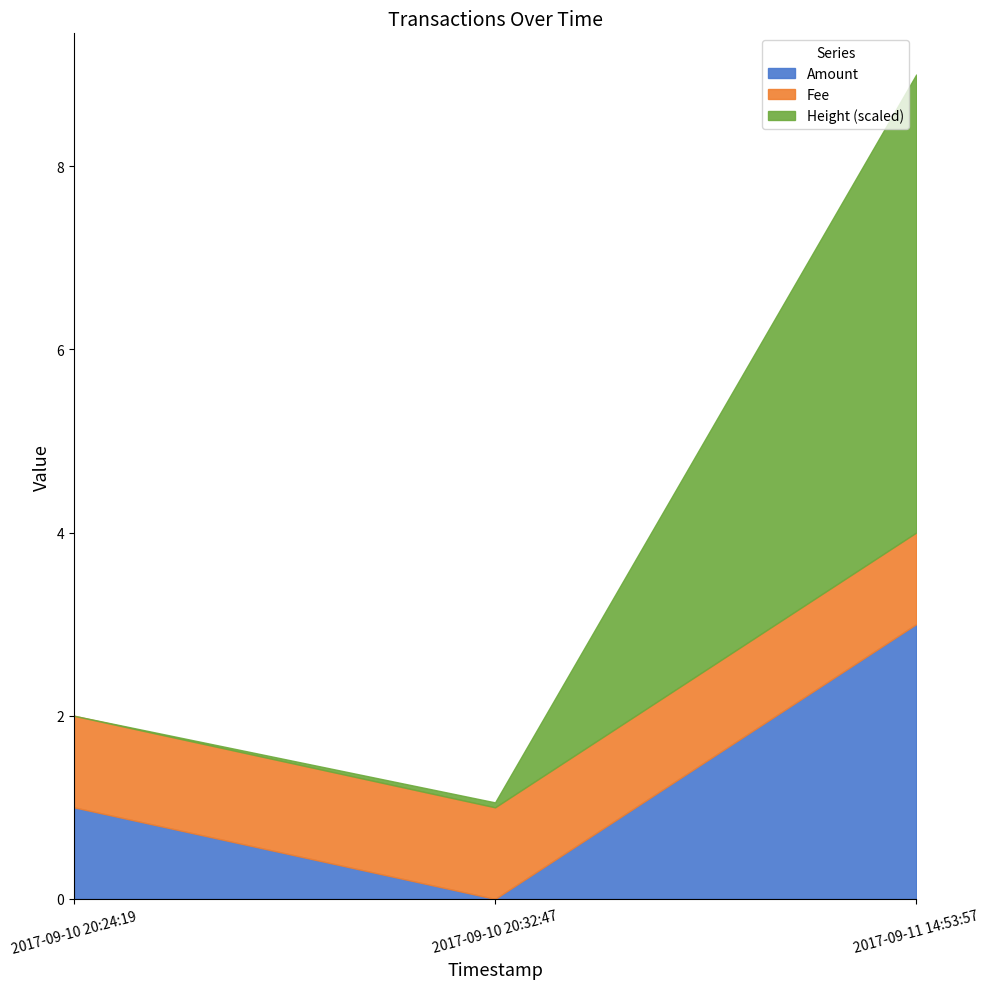

At which label does Amount reach its peak?

2017-09-11 14:53:57